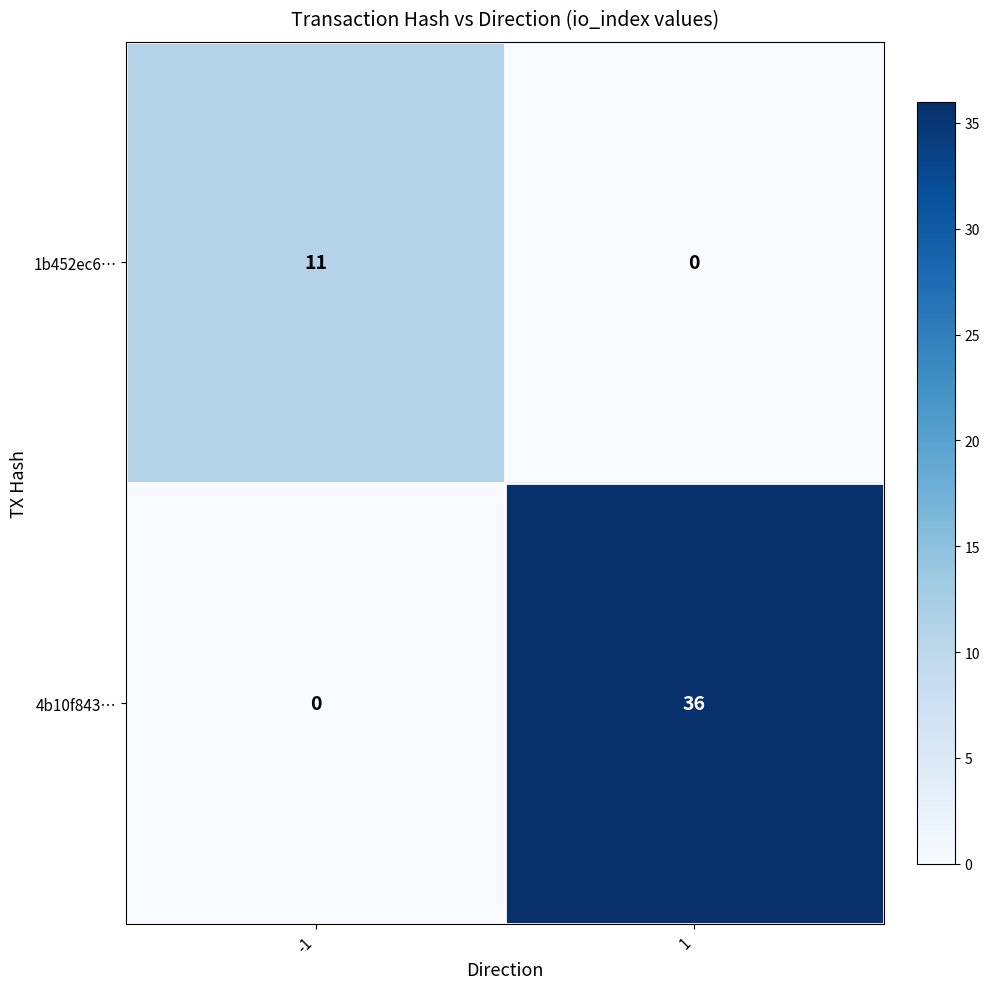

What is the spread (max minus min) of values at -1?

11